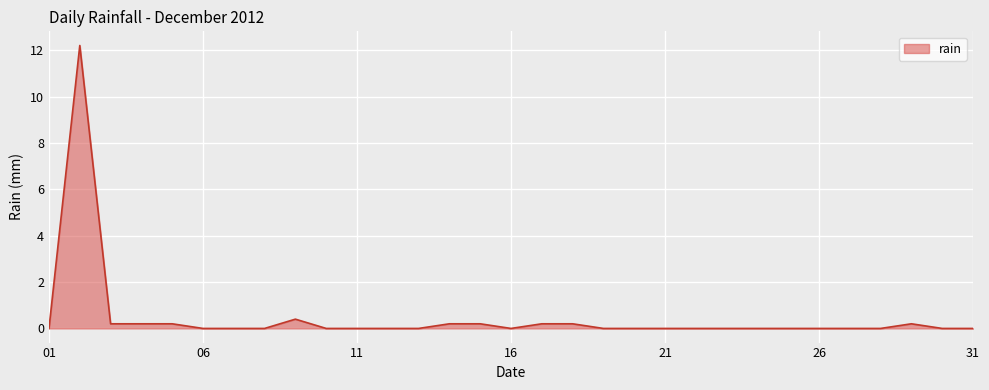

What is the greatest value displayed?

12.2